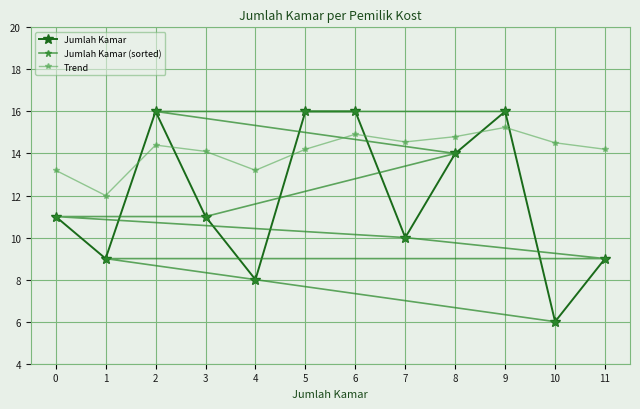

What is the sum of all Jumlah Kamar (sorted) values?

142